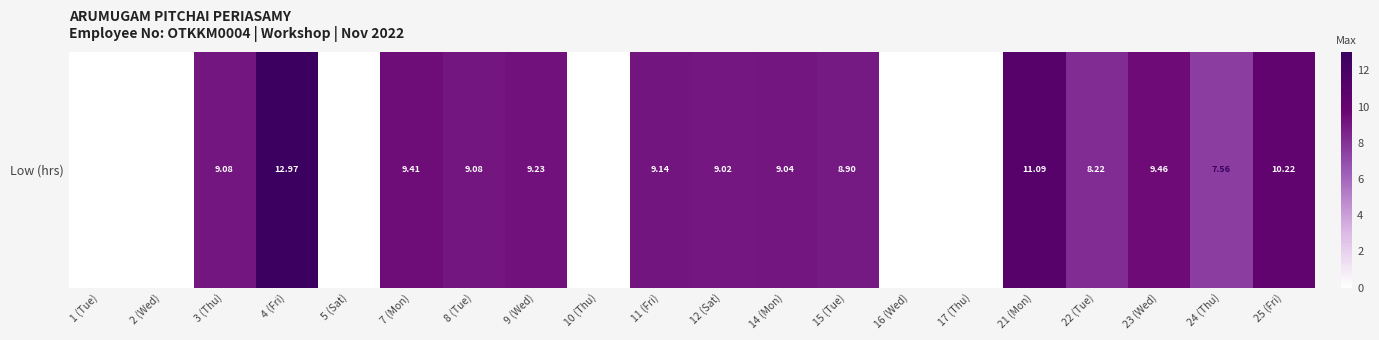

What is the sum of all values?

132.4